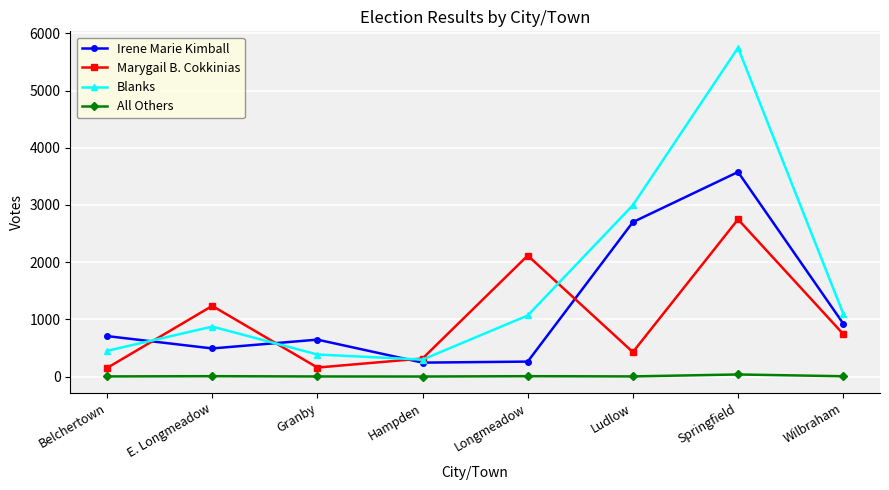

What is the difference between the Irene Marie Kimball values at Longmeadow and Wilbraham?

666